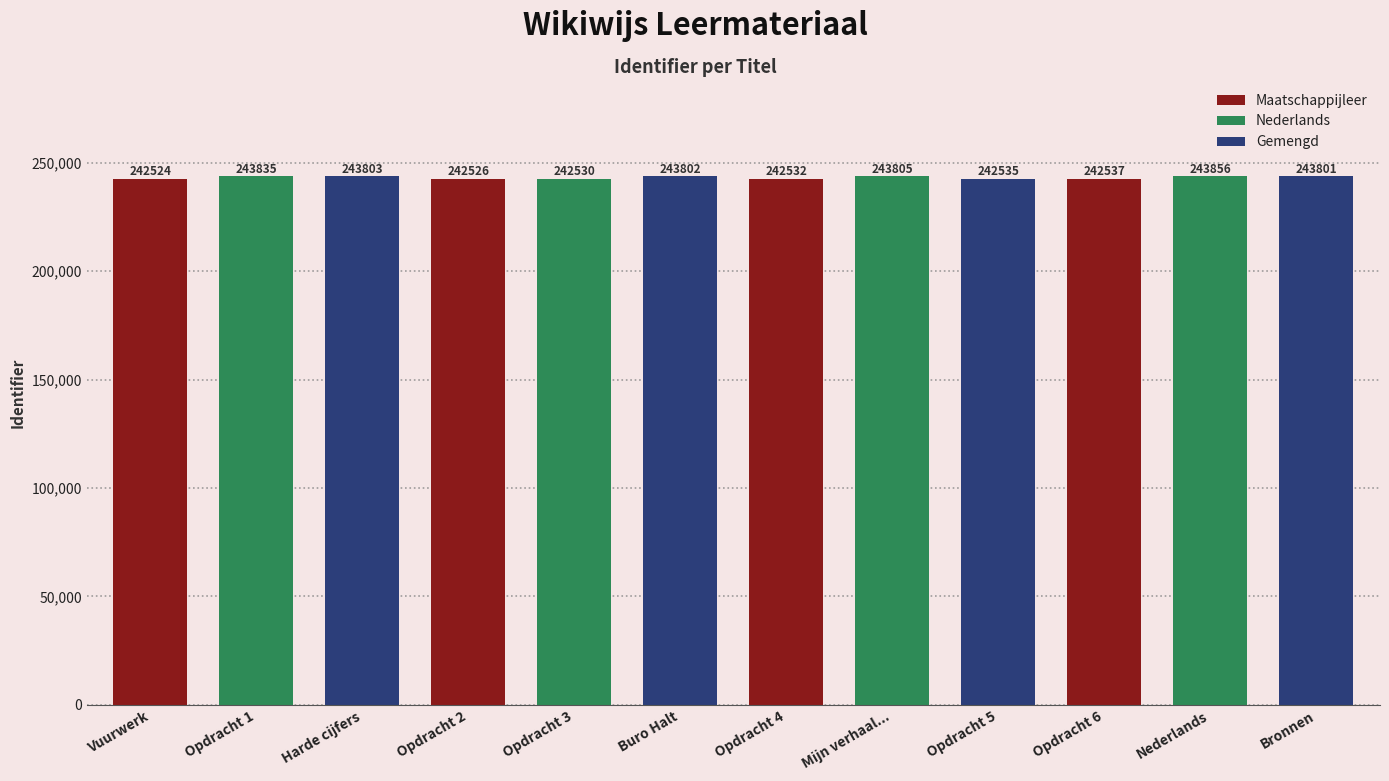

Rank the categories by value from lowest to highest.

Vuurwerk, Opdracht 2, Opdracht 3, Opdracht 4, Opdracht 5, Opdracht 6, Bronnen, Buro Halt, Harde cijfers, Mijn verhaal..., Opdracht 1, Nederlands